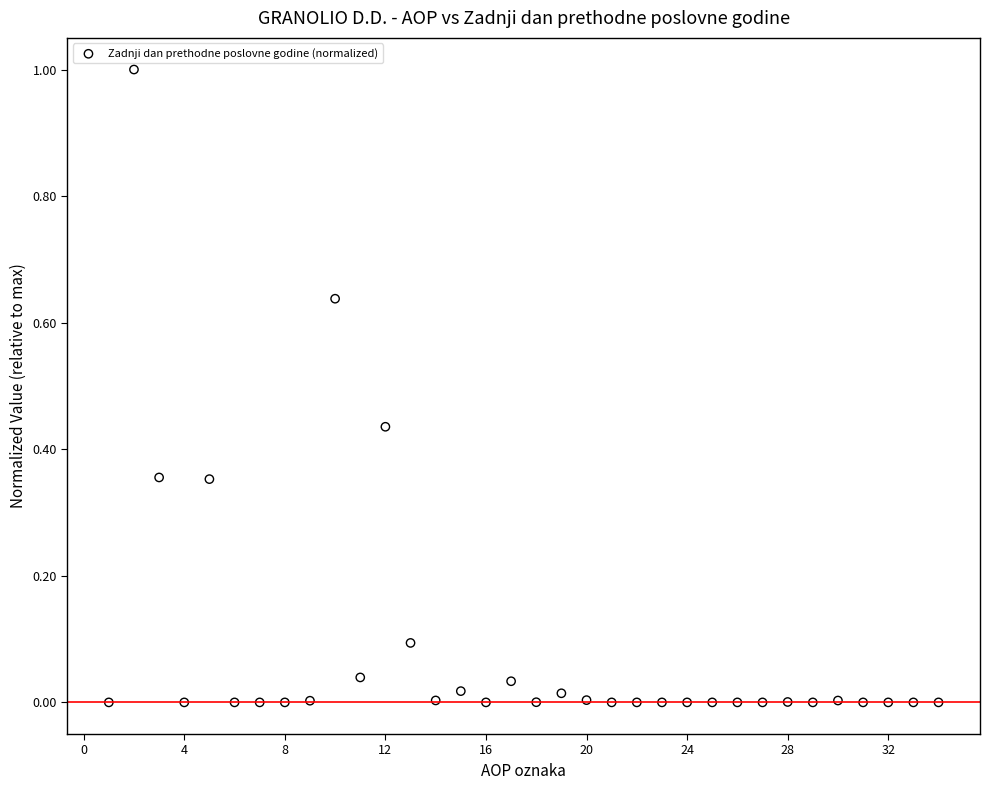

What is the range of X values (max minus min)?

33.0